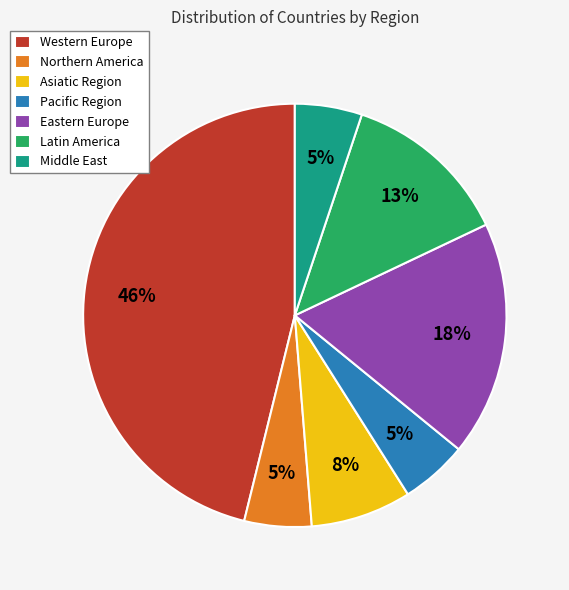

To the nearest percent, what portion does Middle East represent?

5%